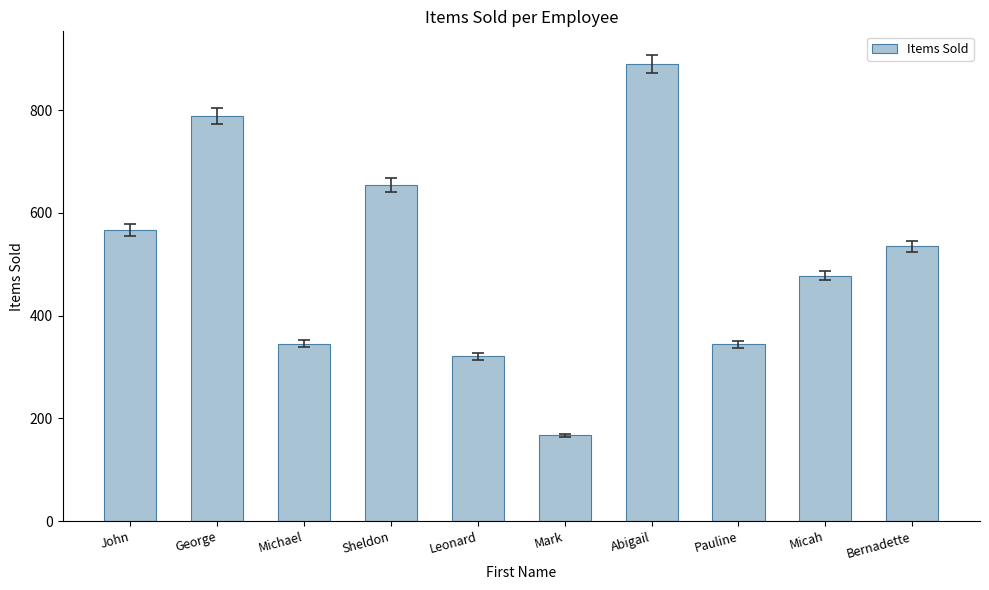

What is the difference between the second highest and second lowest values?

468